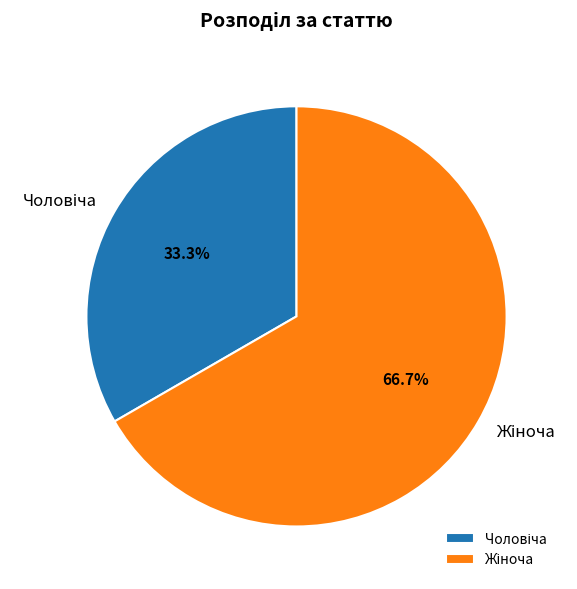

Is there a majority slice in this chart?

Yes